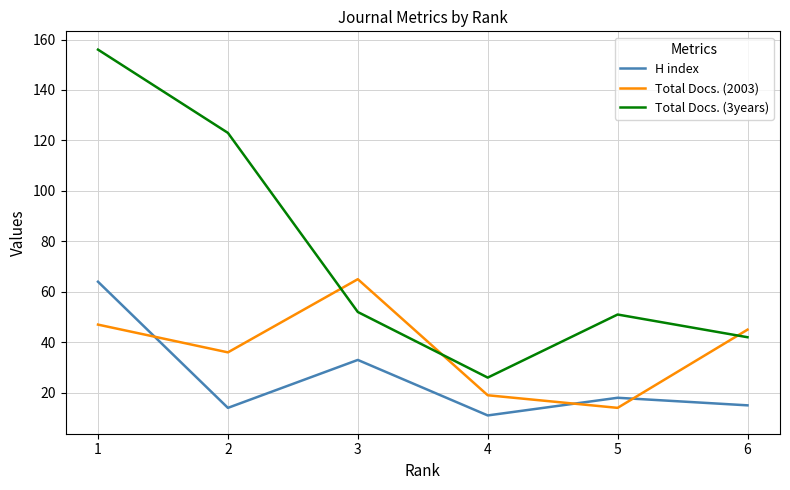

Rank the categories by H index value from highest to lowest.

1, 3, 5, 6, 2, 4